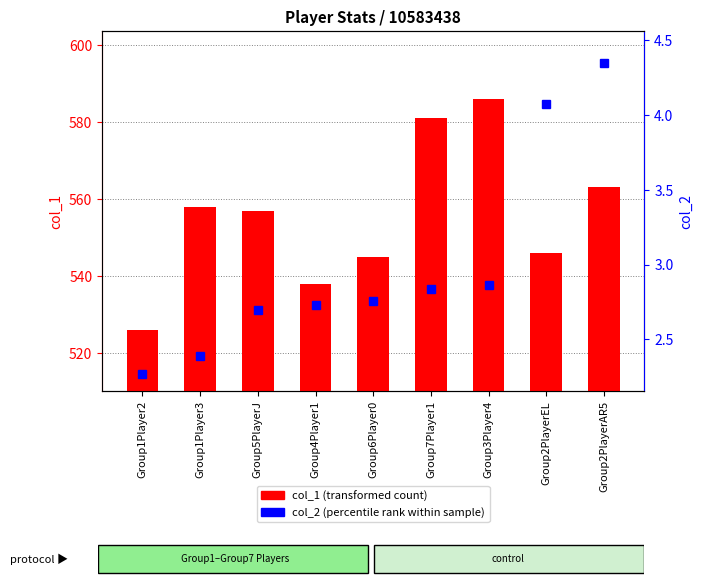

True or false: col_1 (transformed count) has a value of 989.6 at Group3Player4.

False